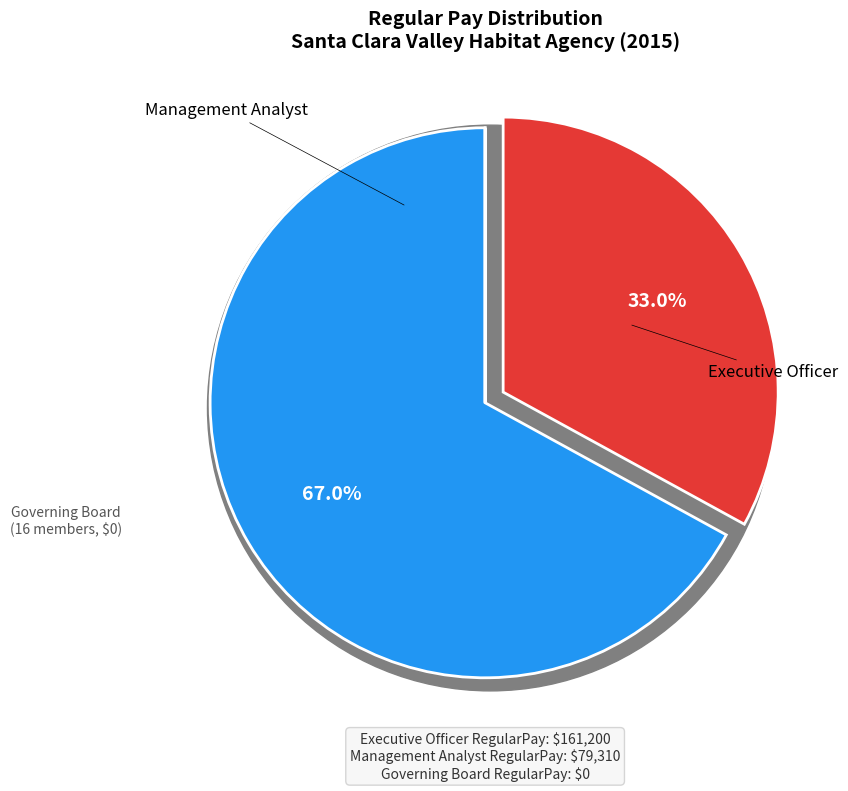

How many segments does this pie chart have?

3